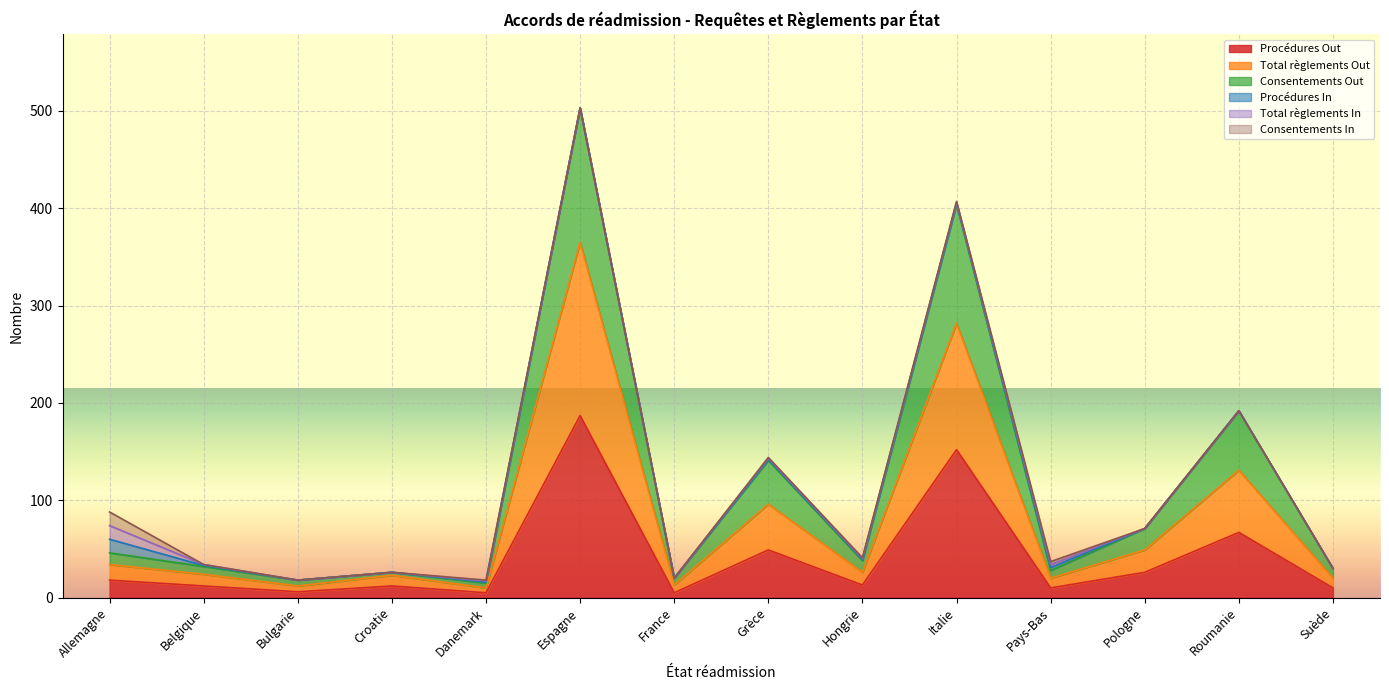

Is the value of Total règlements Out at Espagne greater than the value of Procédures Out at Pays-Bas?

Yes